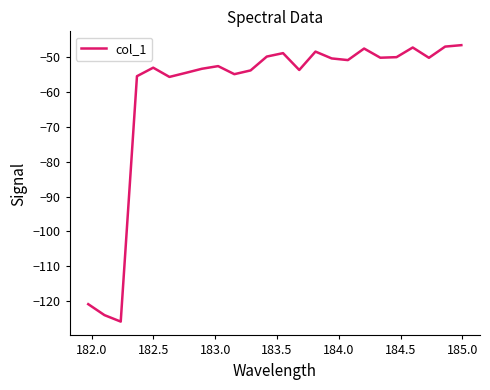

What is the smallest value displayed?

-126.0